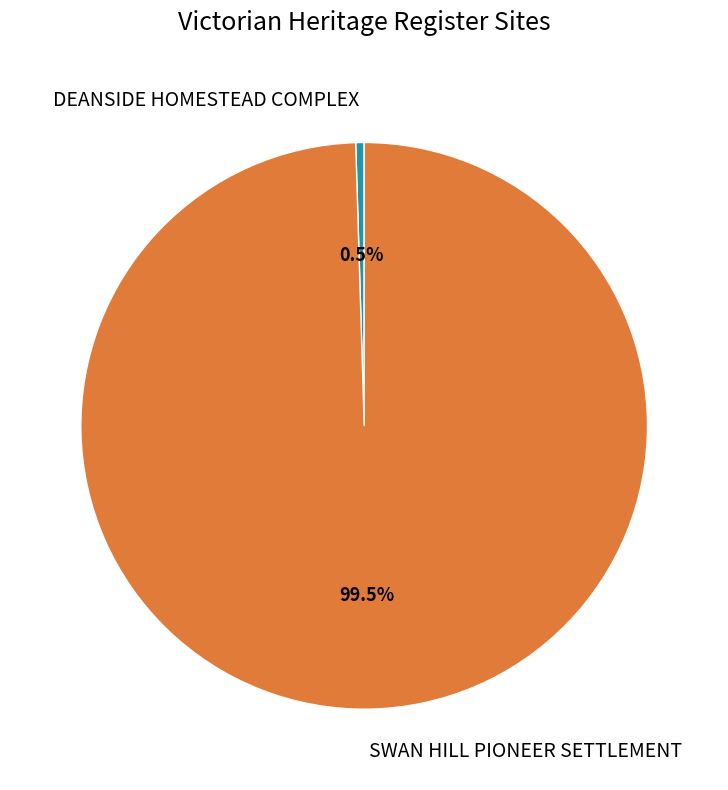

Is there a majority slice in this chart?

Yes